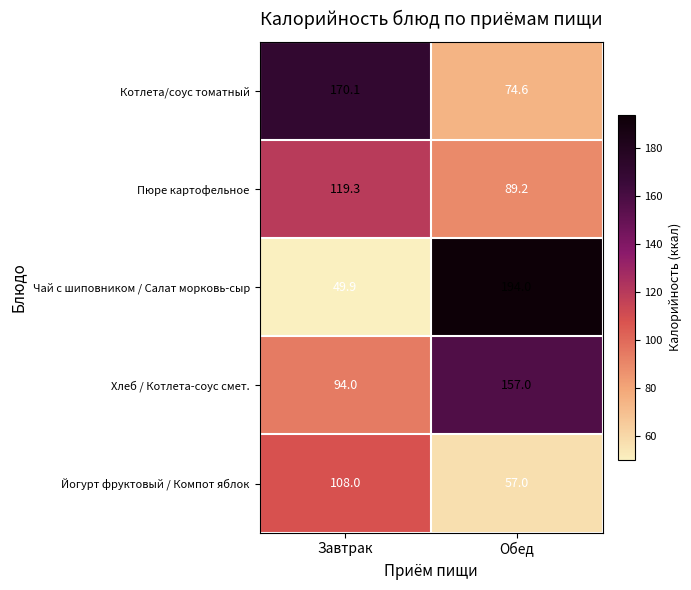

Reading right to left, transcribe all the data shown in this chart.

Котлета/соус томатный: Обед=74.6	Завтрак=170.1
Пюре картофельное: Обед=89.2	Завтрак=119.3
Чай с шиповником / Салат морковь-сыр: Обед=194.0	Завтрак=49.9
Хлеб / Котлета-соус смет.: Обед=157.0	Завтрак=94.0
Йогурт фруктовый / Компот яблок: Обед=57.0	Завтрак=108.0